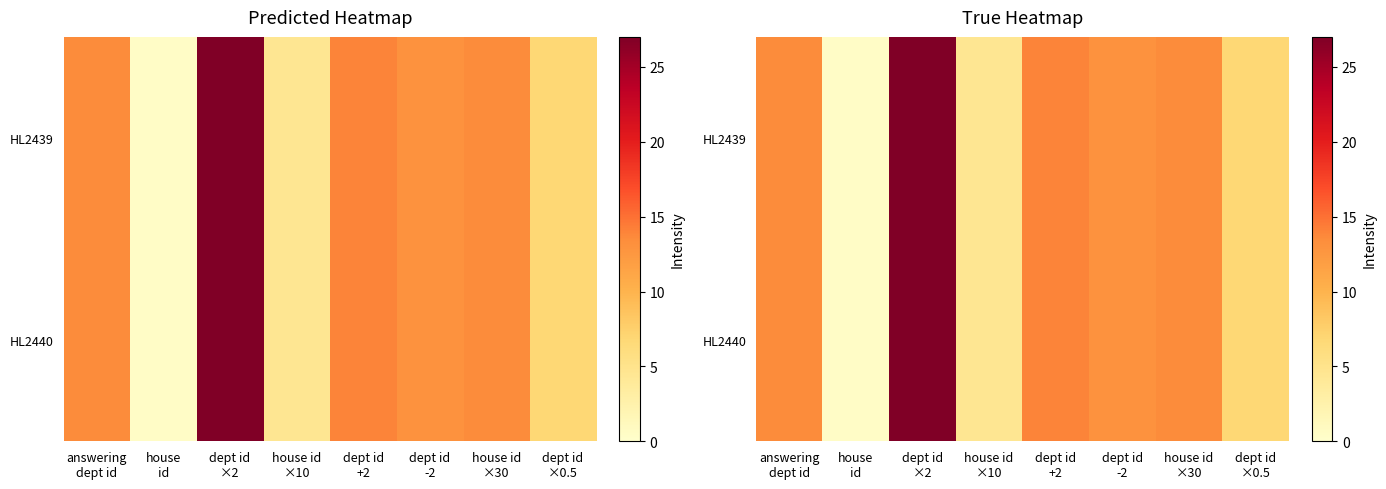

Which label corresponds to the largest value in the chart?

dept id
×2